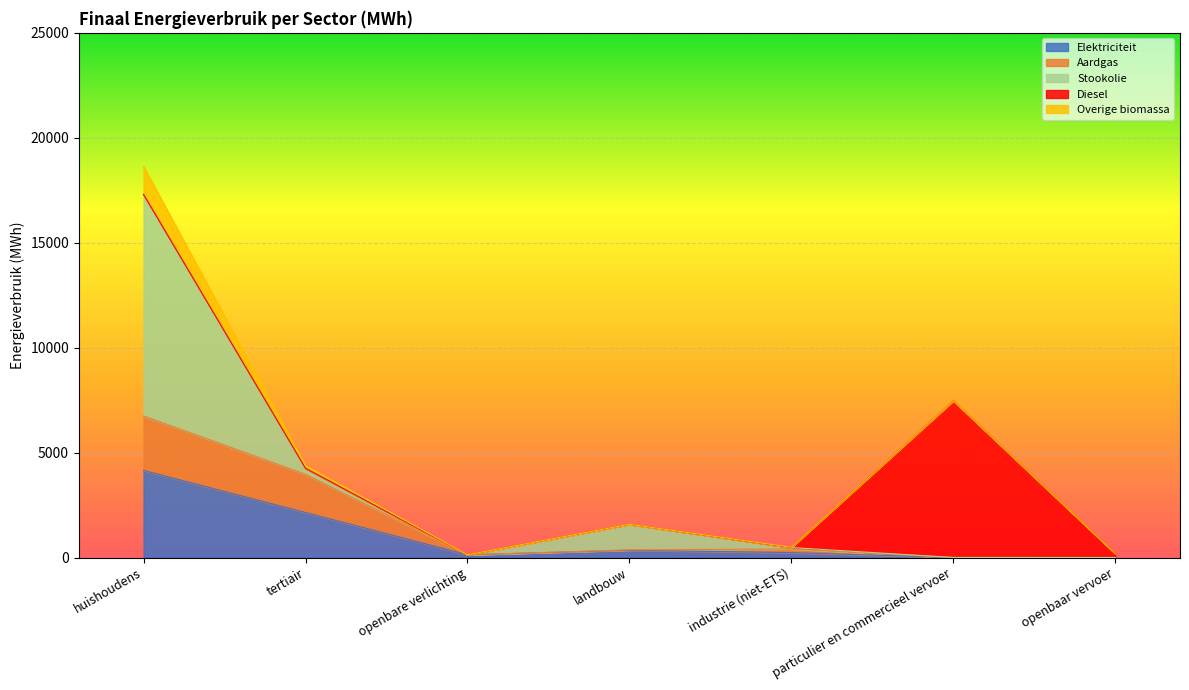

What is the maximum value shown in the chart?

17302.6